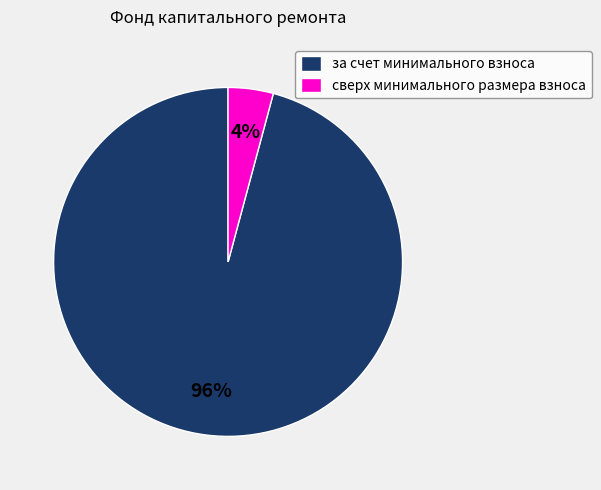

Which has a higher value, сверх минимального размера взноса or за счет минимального взноса?

за счет минимального взноса